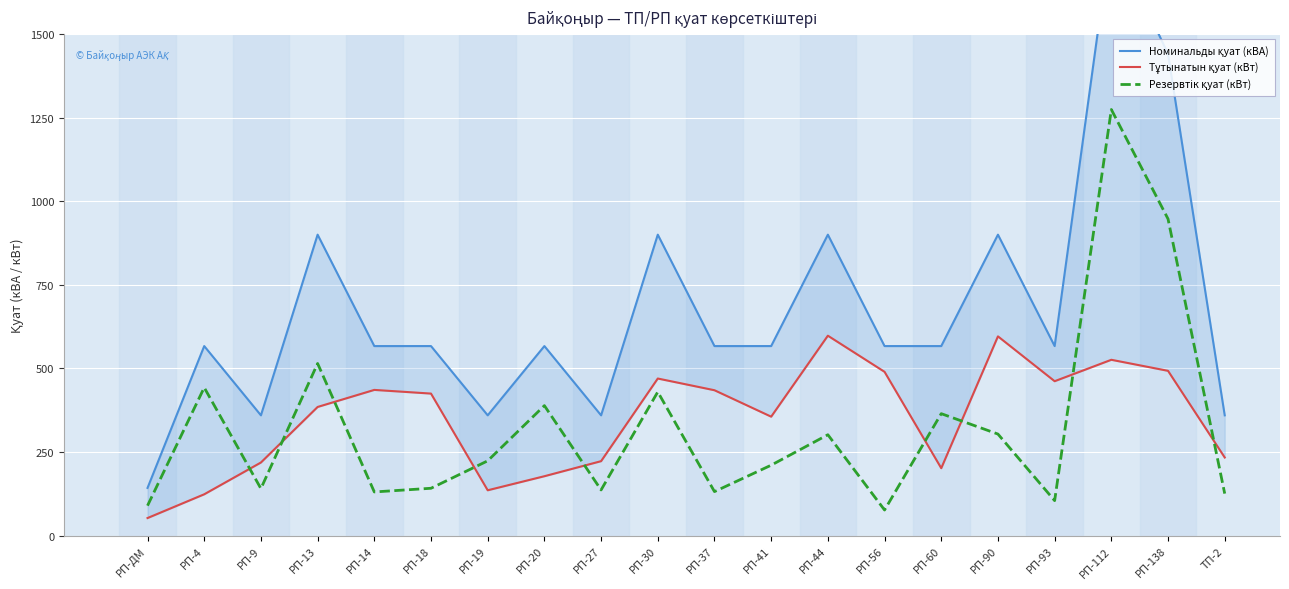

Reading left to right, list all the values displayed in this chart.

Номинальды қуат (кВА): РП-ДМ=143	РП-4=567	РП-9=360	РП-13=900	РП-14=567	РП-18=567	РП-19=360	РП-20=567	РП-27=360	РП-30=900	РП-37=567	РП-41=567	РП-44=900	РП-56=567	РП-60=567	РП-90=900	РП-93=567	РП-112=1800	РП-138=1440	ТП-2=360
Тұтынатын қуат (кВт): РП-ДМ=53	РП-4=124	РП-9=219	РП-13=385	РП-14=436	РП-18=425	РП-19=136	РП-20=178	РП-27=223	РП-30=470	РП-37=435	РП-41=356	РП-44=598	РП-56=490	РП-60=202	РП-90=596	РП-93=462	РП-112=526	РП-138=493	ТП-2=234
Резервтік қуат (кВт): РП-ДМ=90	РП-4=443	РП-9=141	РП-13=515	РП-14=131	РП-18=142	РП-19=224	РП-20=389	РП-27=137	РП-30=430	РП-37=132	РП-41=211	РП-44=302	РП-56=77	РП-60=365	РП-90=304	РП-93=105	РП-112=1274	РП-138=947	ТП-2=126